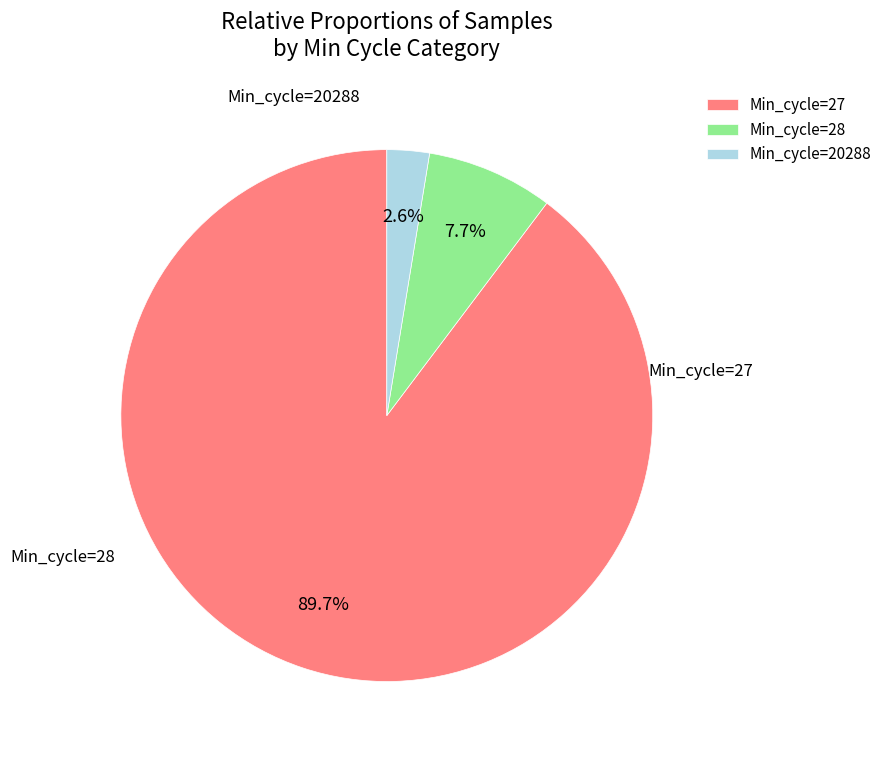

Between Min_cycle=28 and Min_cycle=20288, which is larger?

Min_cycle=28